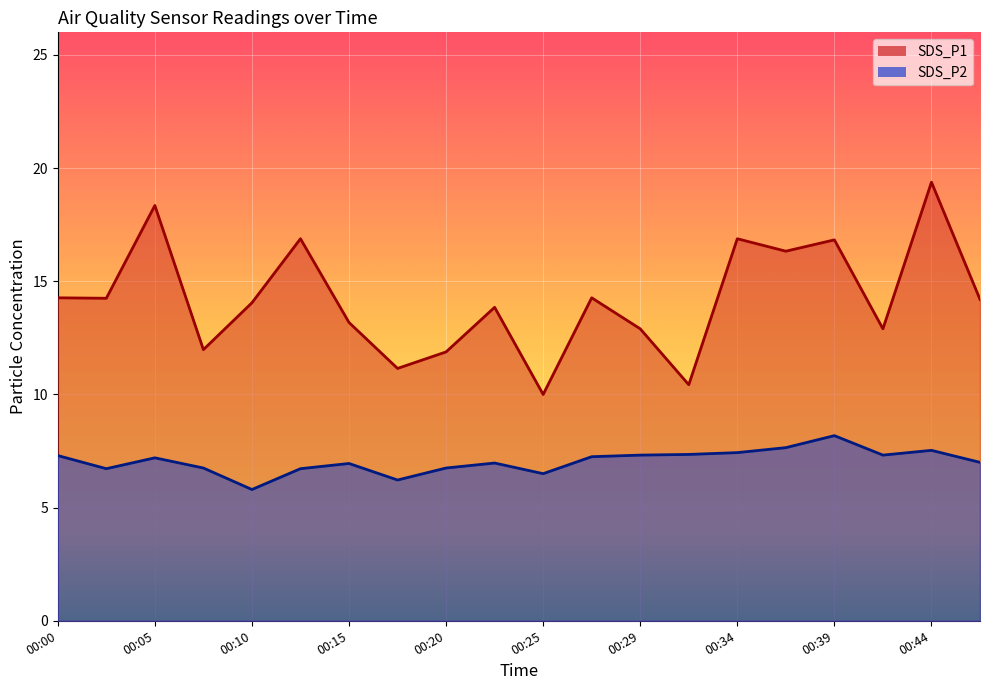

True or false: SDS_P1 and SDS_P2 cross at least once.

False